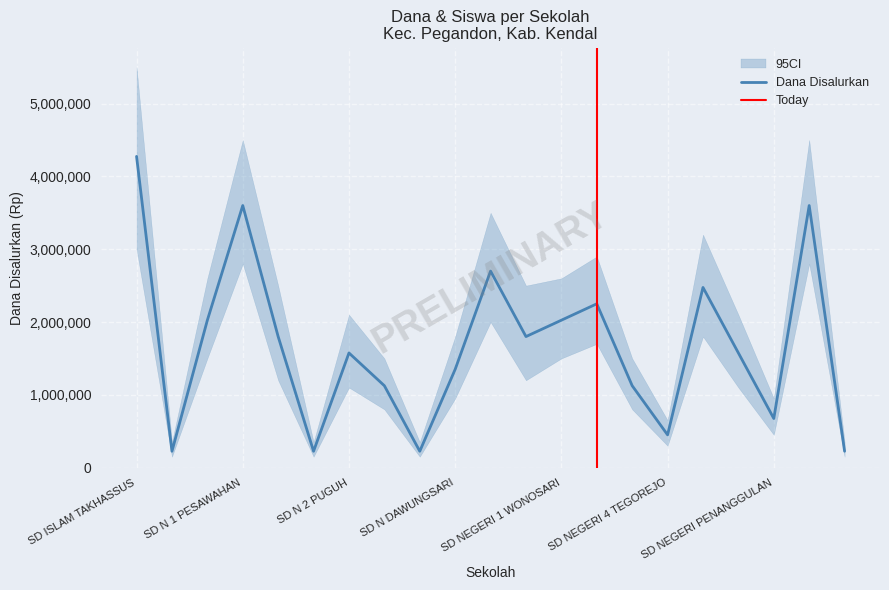

What is the spread (max minus min) of values at SD NEGERI 2 GUBUGSARI?

2249990